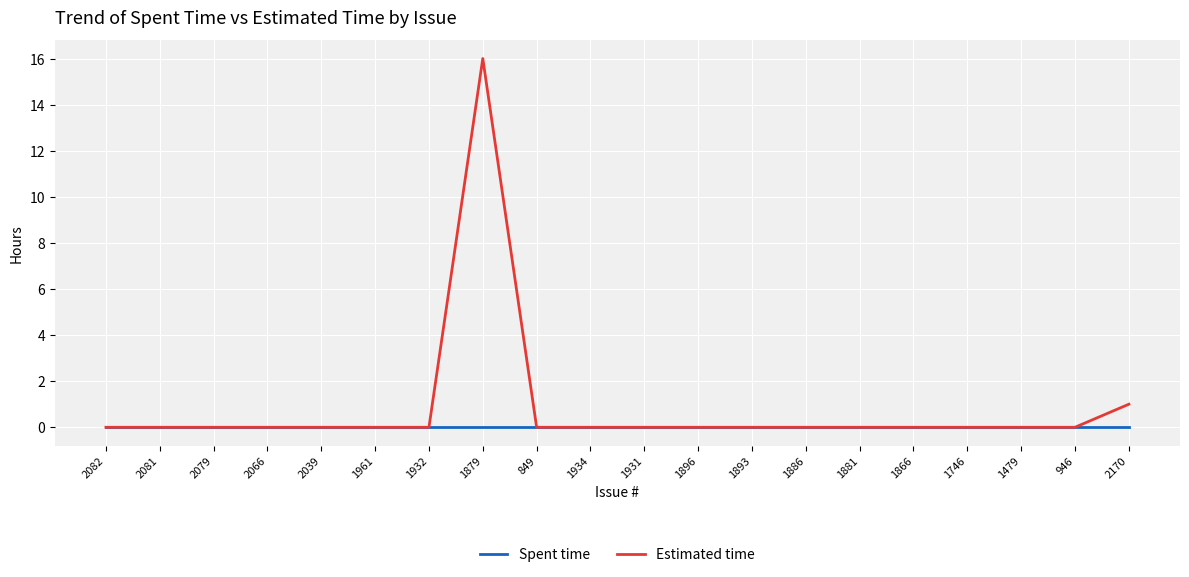

List the series in order of their overall mean, lowest first.

Spent time, Estimated time